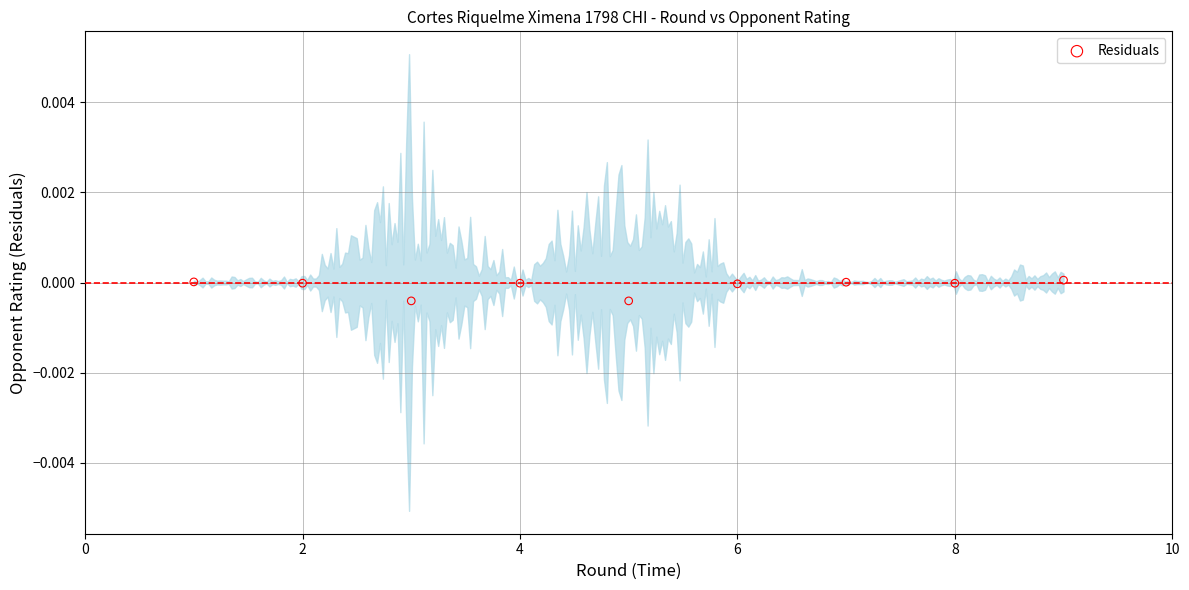

What is the average X value?

5.0